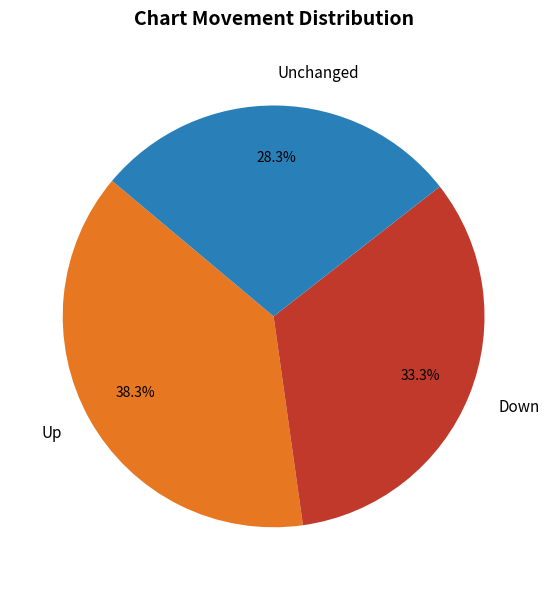

Rank the categories by value from lowest to highest.

Unchanged, Down, Up